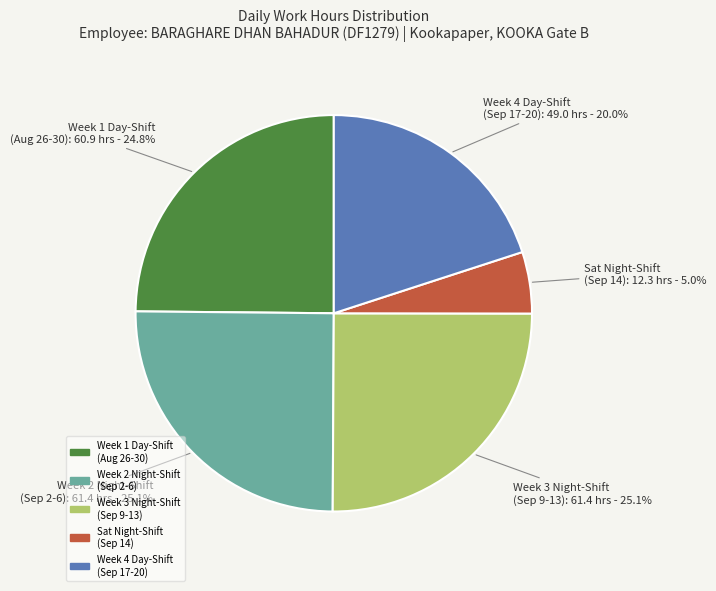

Is there a majority slice in this chart?

No